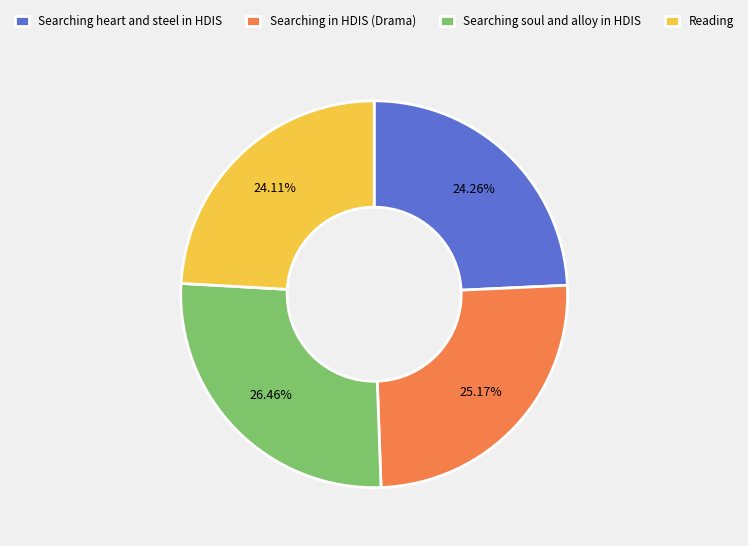

How many slices are in this pie chart?

4